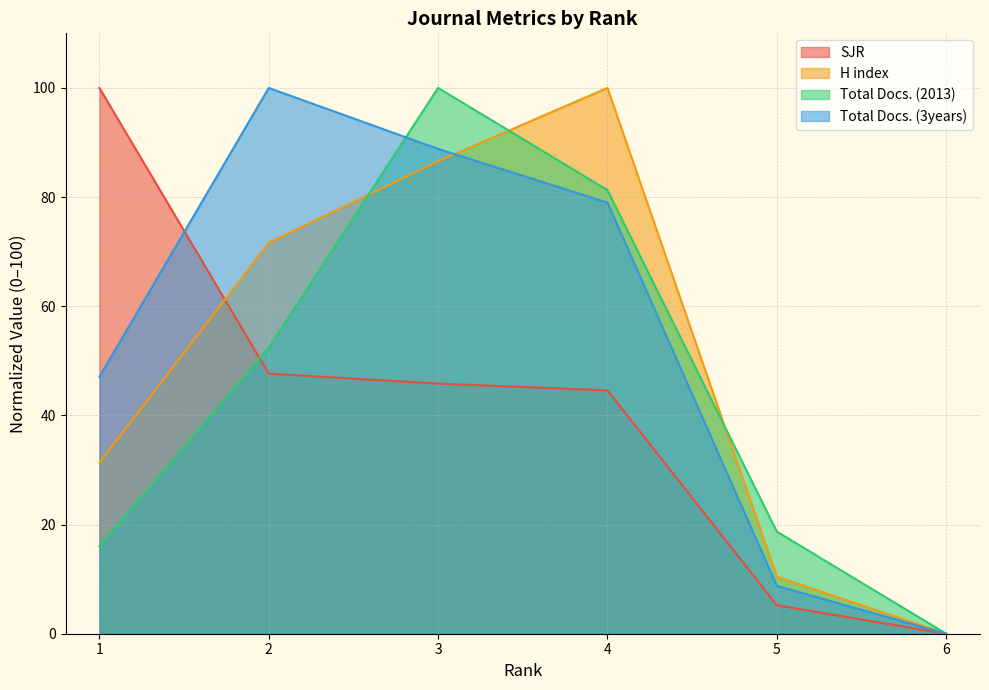

Which series has the largest total across all categories?

Total Docs. (3years)